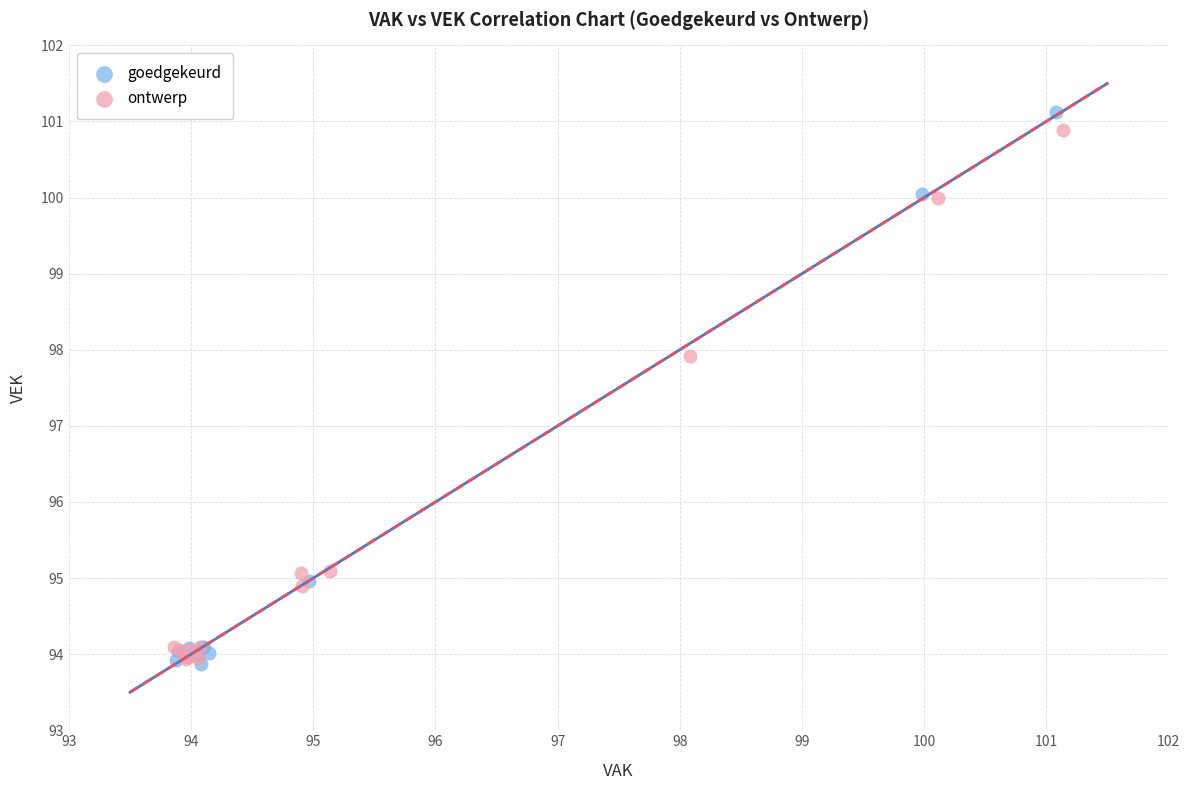

Which series has the largest Y range (max minus min)?

goedgekeurd